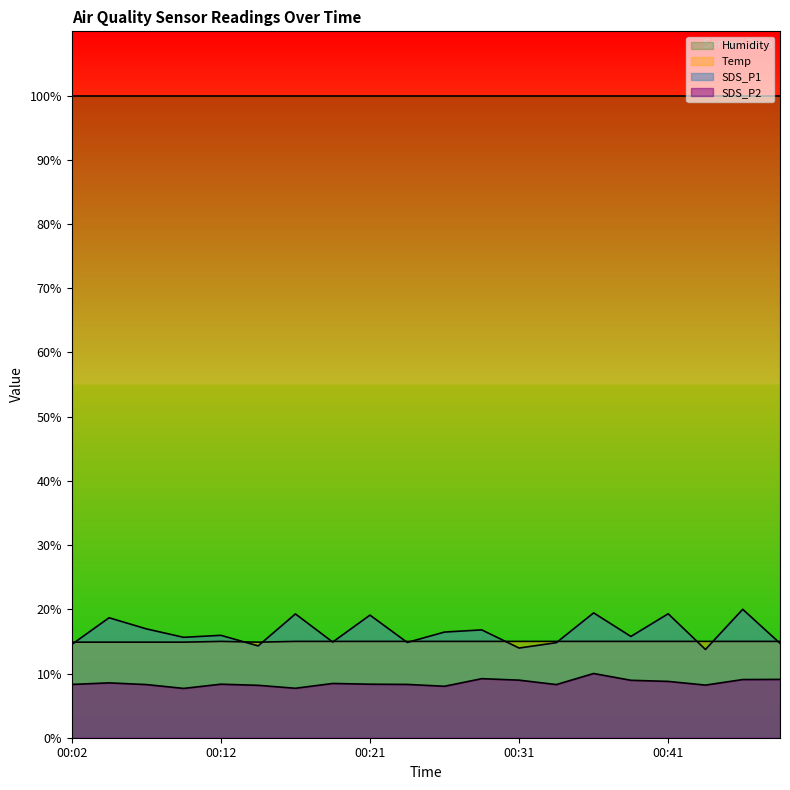

What are all the series names shown in the legend?

Humidity, Temp, SDS_P1, SDS_P2